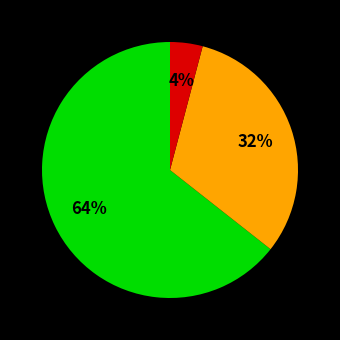

Is there any slice that represents more than half of the pie?

Yes